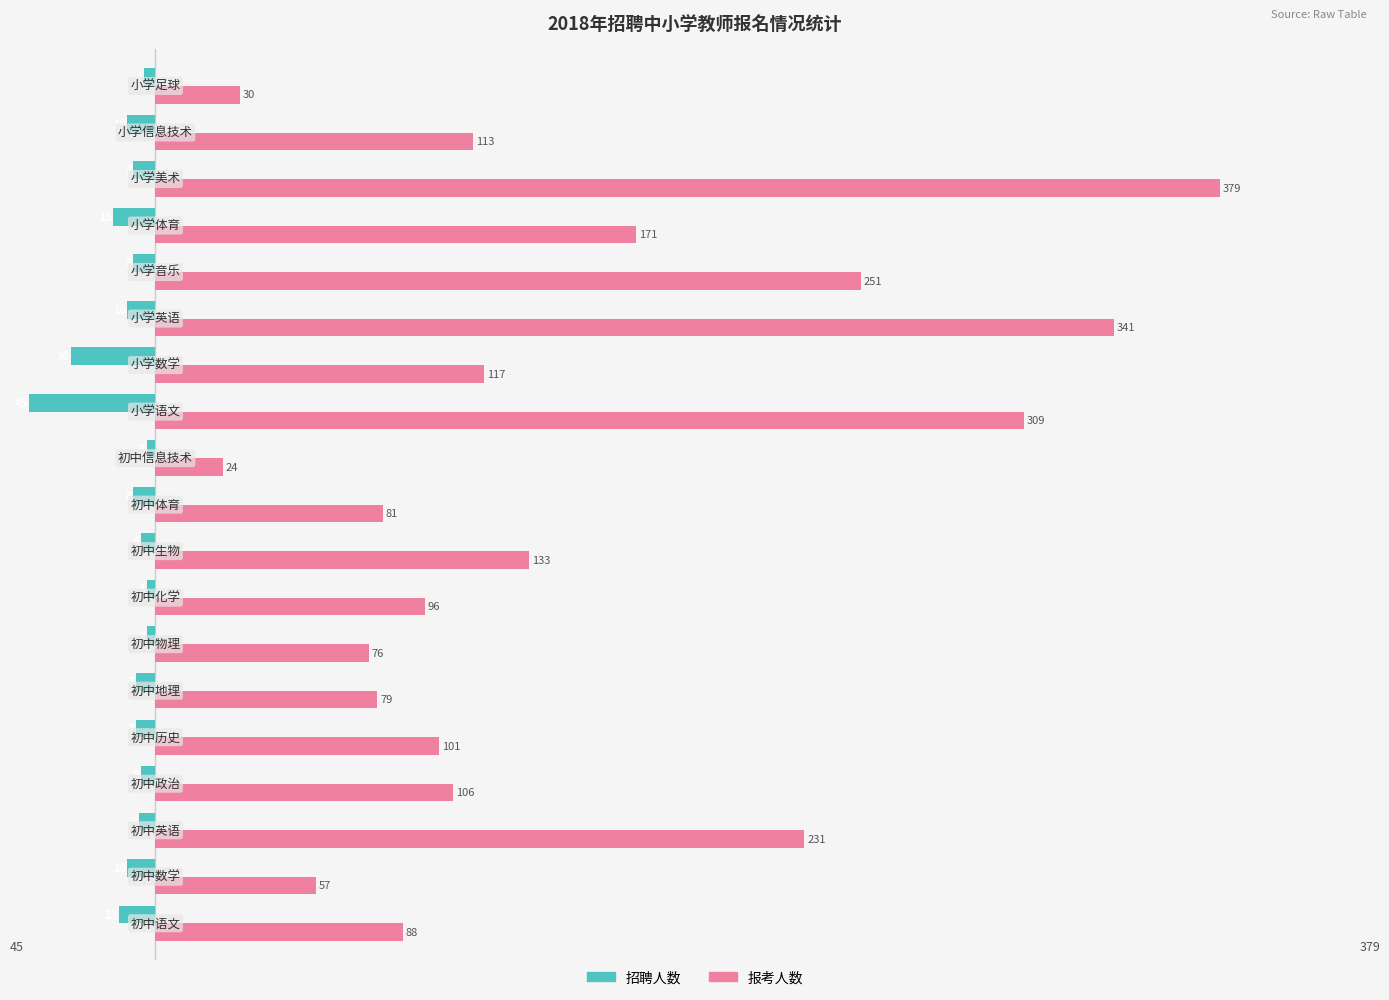

What is the minimum value shown in the chart?

-45